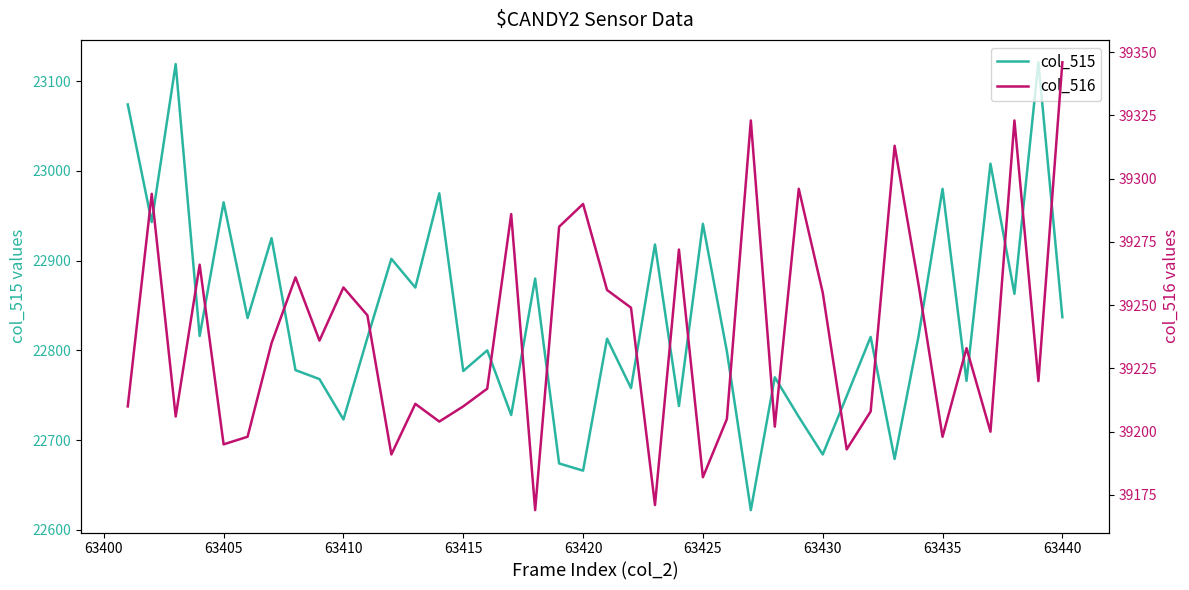

What is the highest value of the col_515 series?

23121